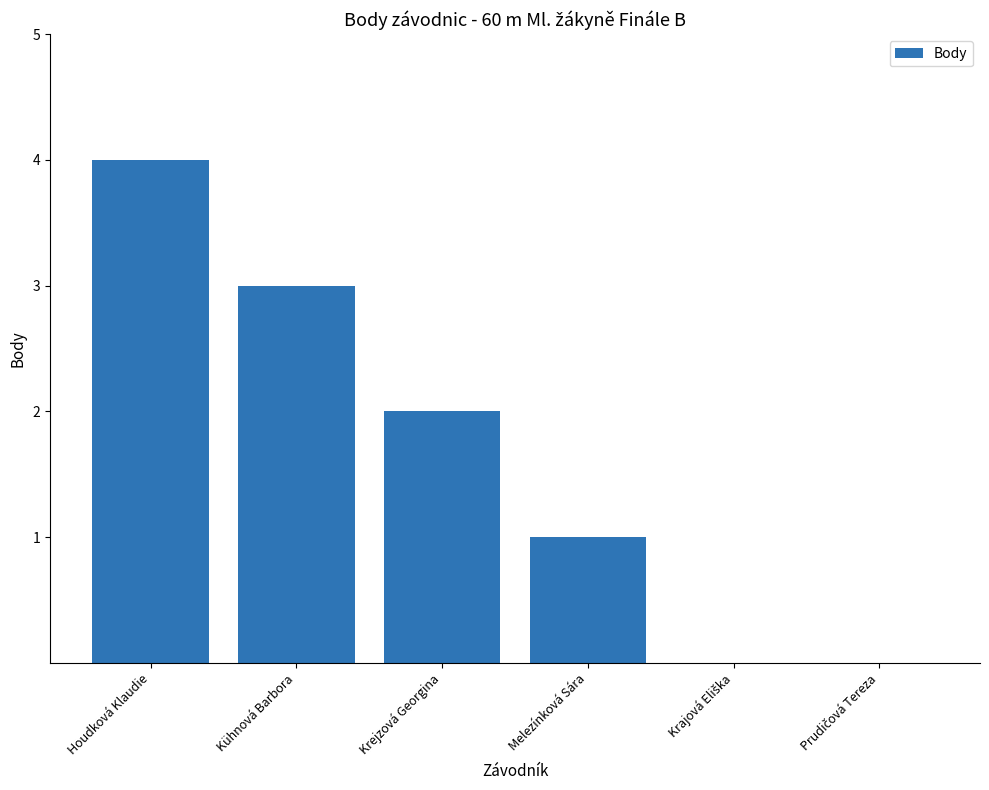

What is the maximum value shown in the chart?

4